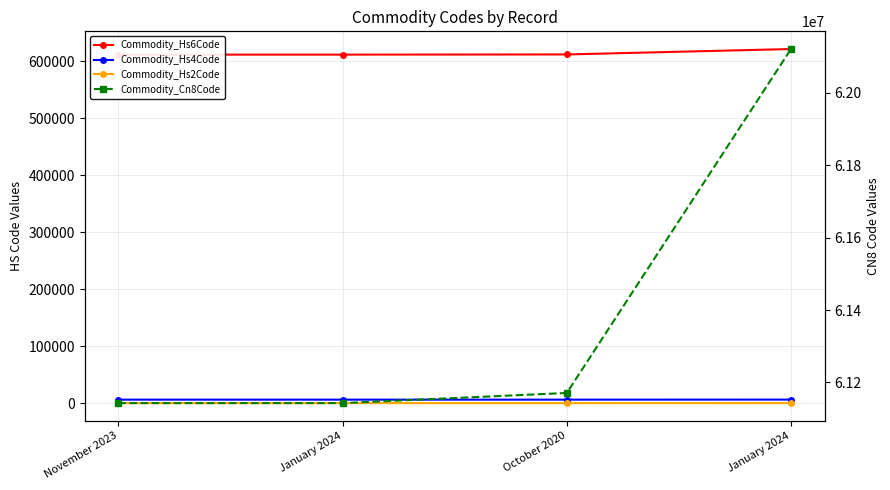

Does the chart display data point markers on the line(s)?

Yes